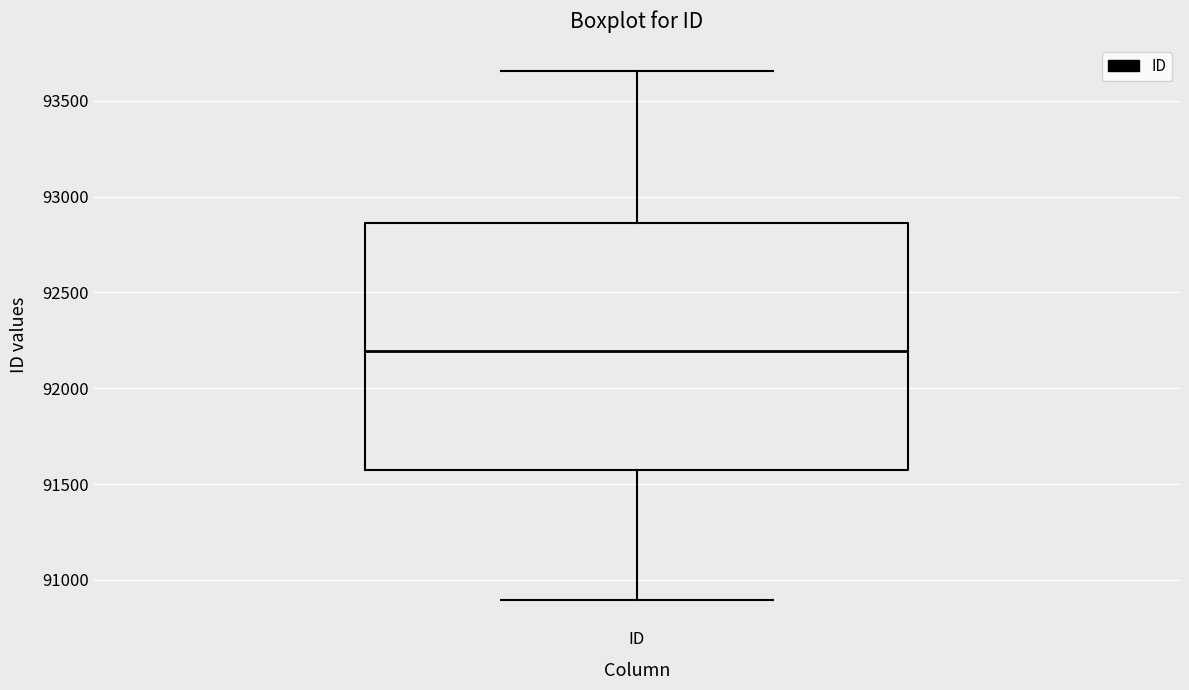

Where does the median line of the box for ID sit on the y-axis? The values are not printed on the chart, so give them approximately, as read against the axis.

92200